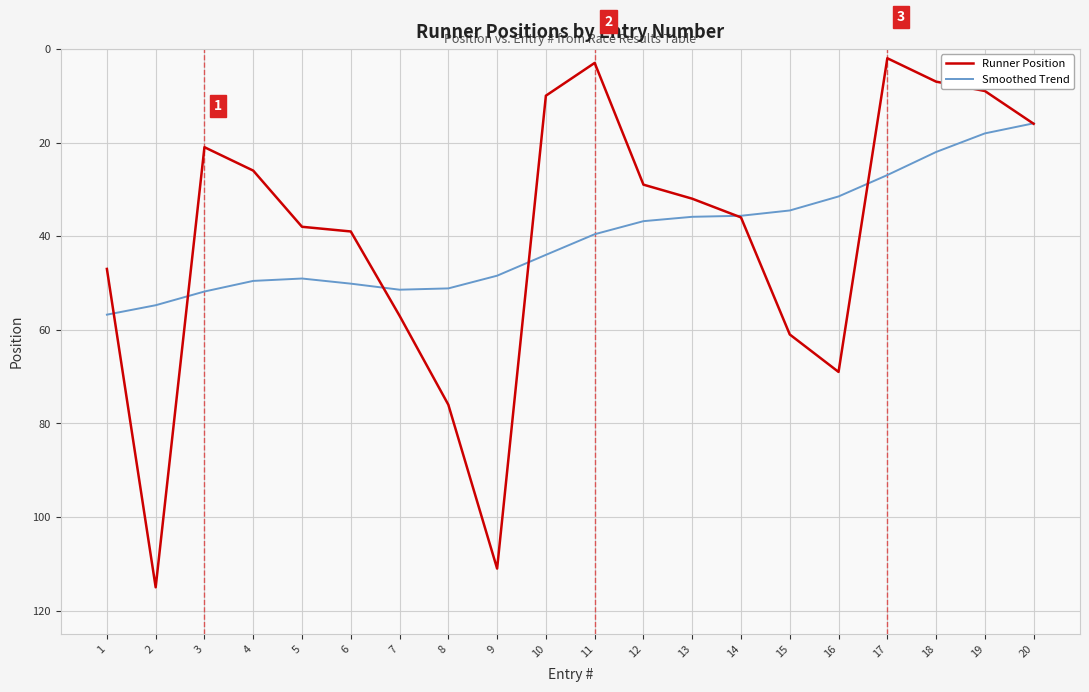

The value of Runner Position at 9 is 111.0. True or false?

True